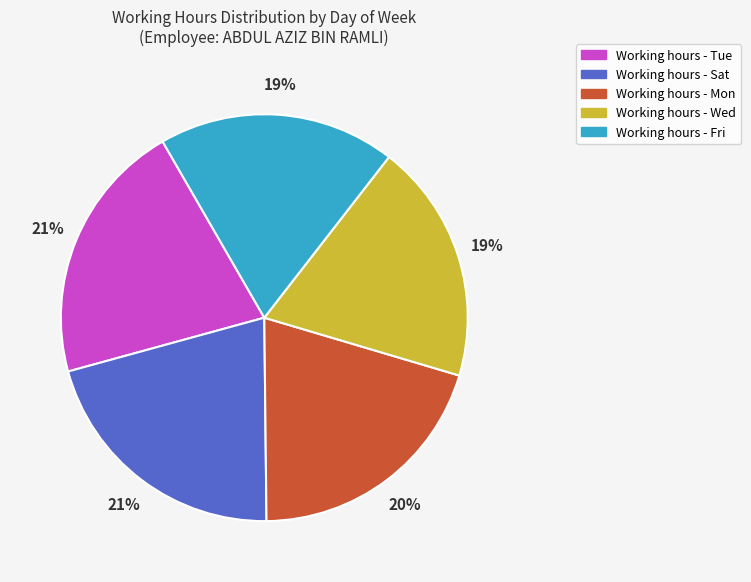

To the nearest percent, what is the average slice percentage?

20%